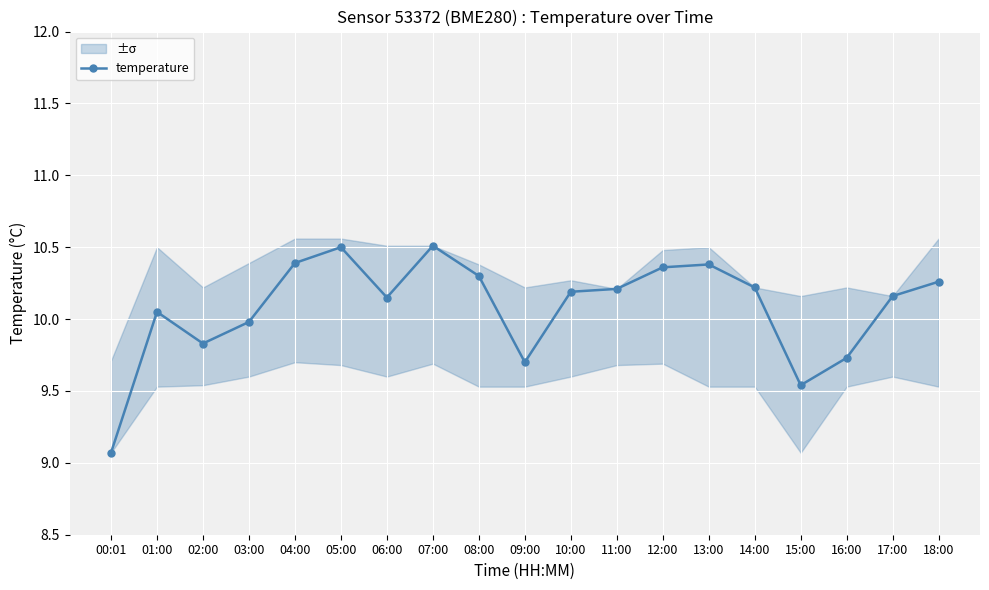

What is the ratio of the value at 13:00 to the value at 14:00?

1.0